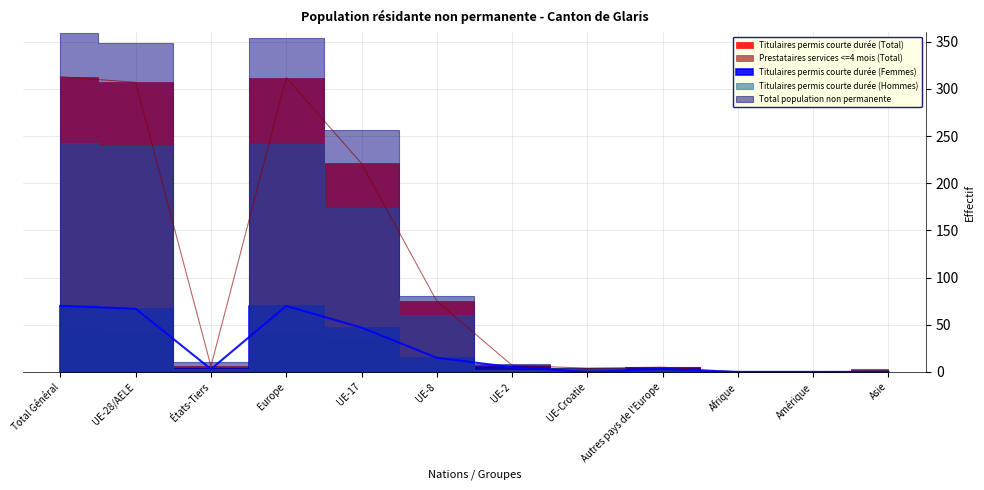

What is the label of the 3rd point from the right?

Afrique